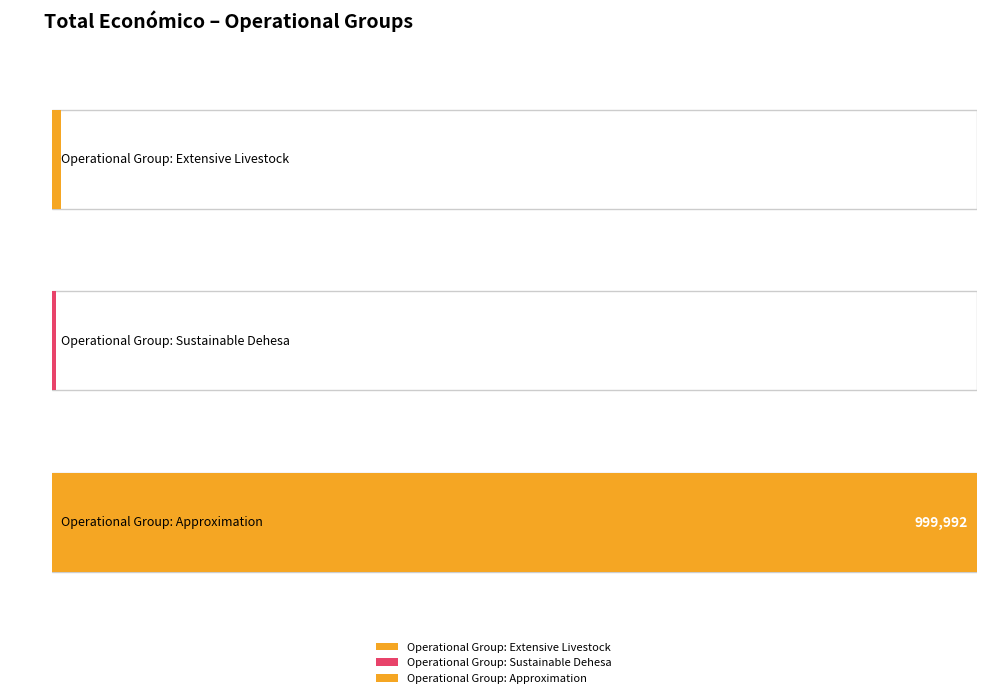

What is the sum of all values?

1014405